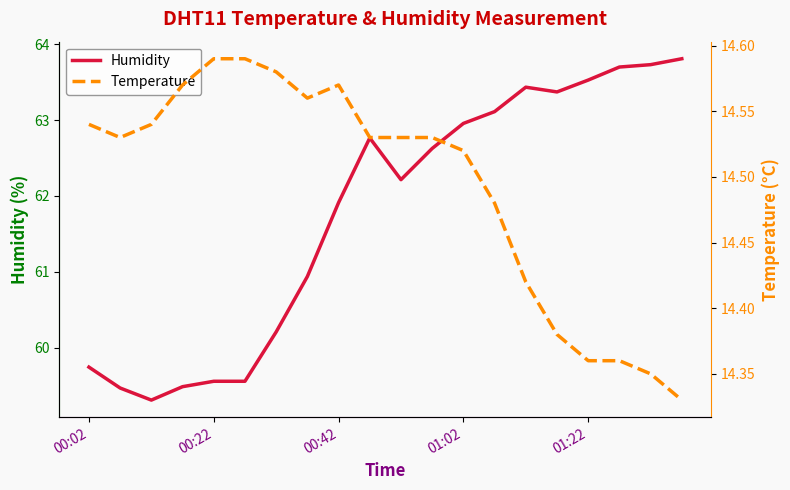

In Humidity, how many points are lower than both neighbors (excluding endpoints)?

3